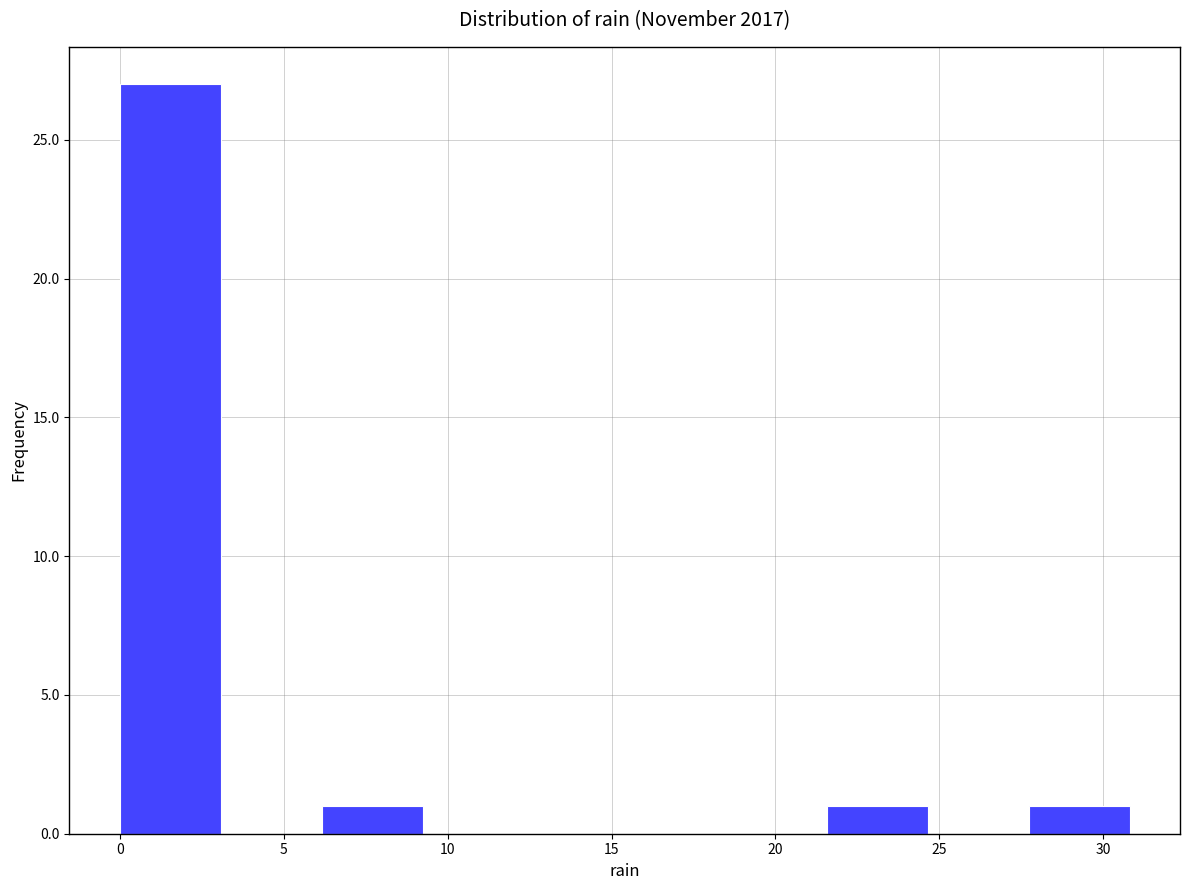

Reading left to right, transcribe this chart: for each bar, give the range it covers on the x-axis and its height. Neither the bar edges nor the heights are printed on the chart, so give them approximately, as read against the axes.

0.0 to 3.0: 27
3.0 to 6.0: 0
6.0 to 9.0: 1
9.0 to 12.5: 0
12.5 to 15.5: 0
15.5 to 18.5: 0
18.5 to 21.5: 0
21.5 to 24.5: 1
24.5 to 27.5: 0
27.5 to 31.0: 1